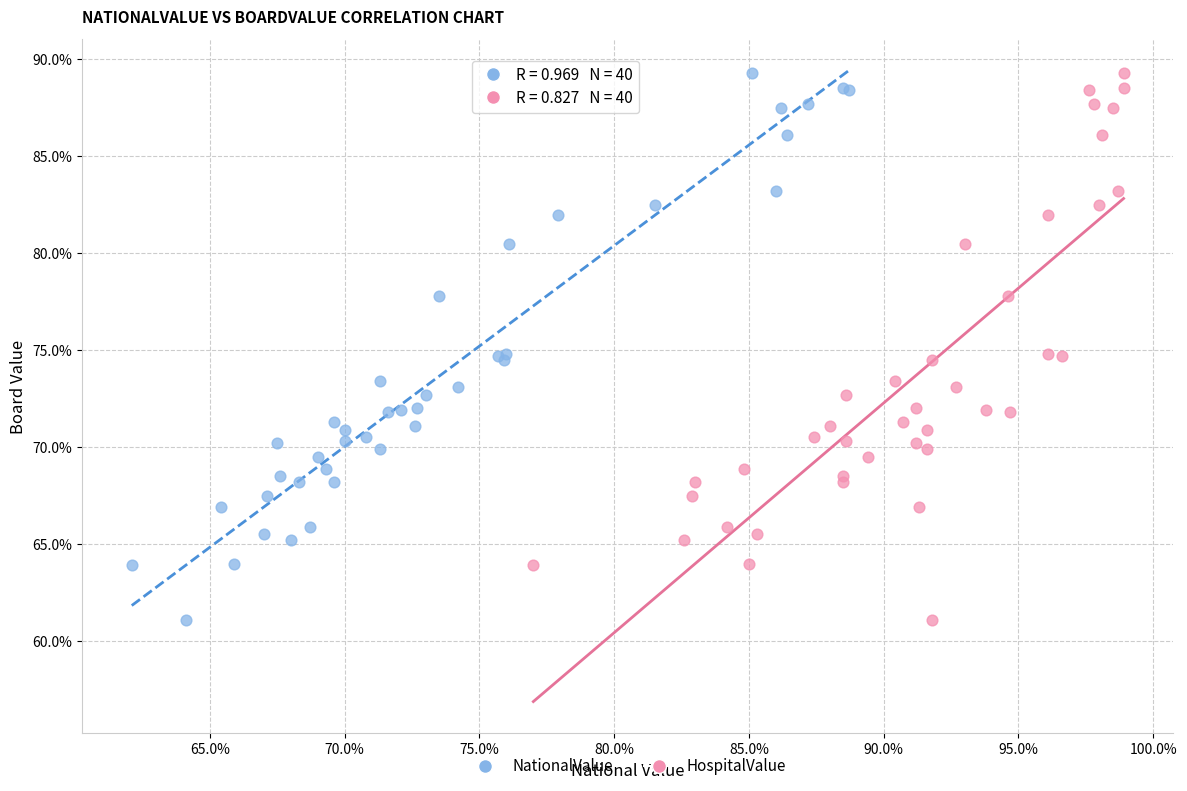

What are all the series names shown in the legend?

NationalValue, HospitalValue